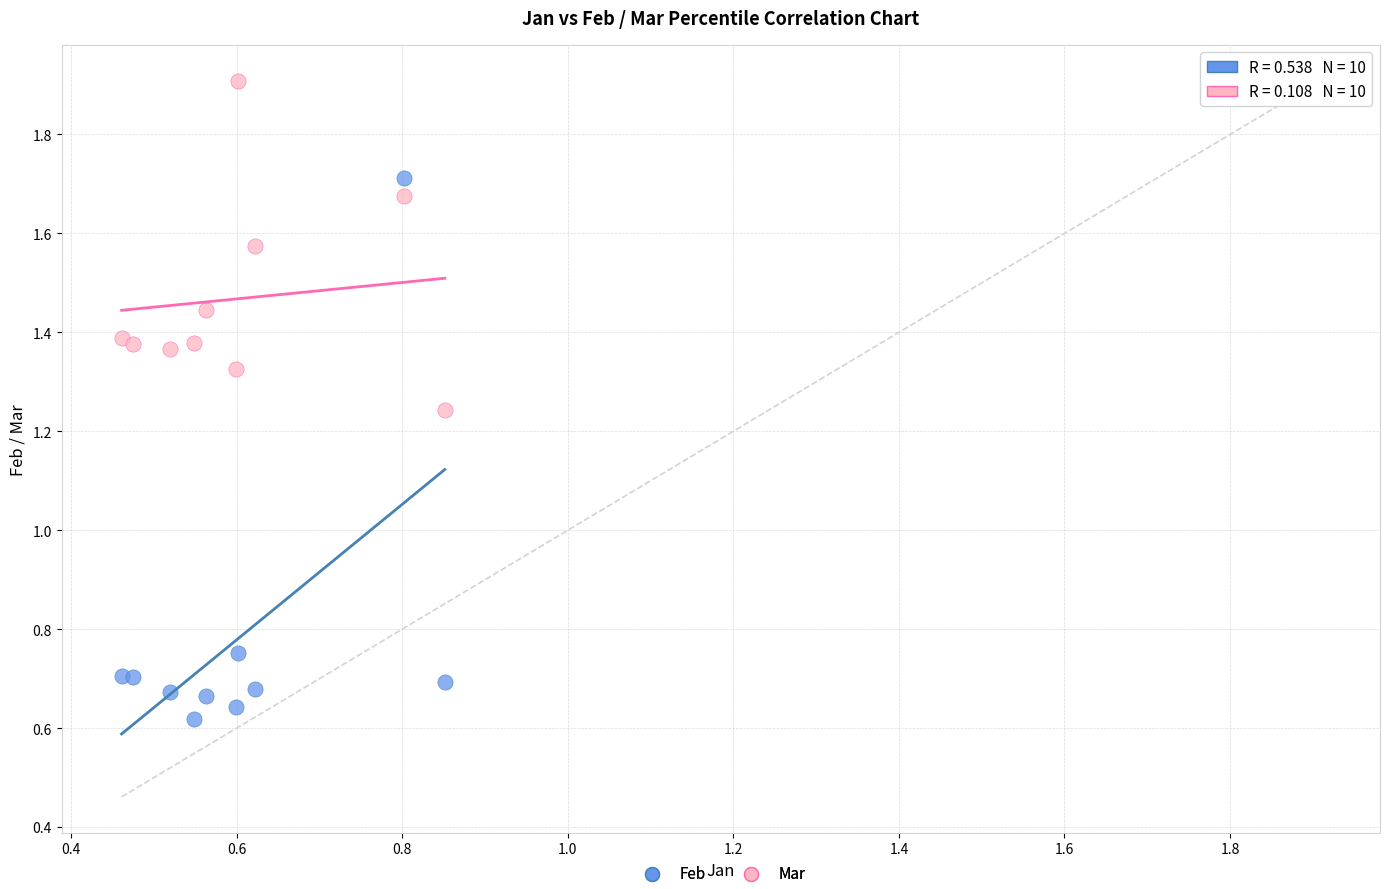

Which series contains the highest Y value?

Mar